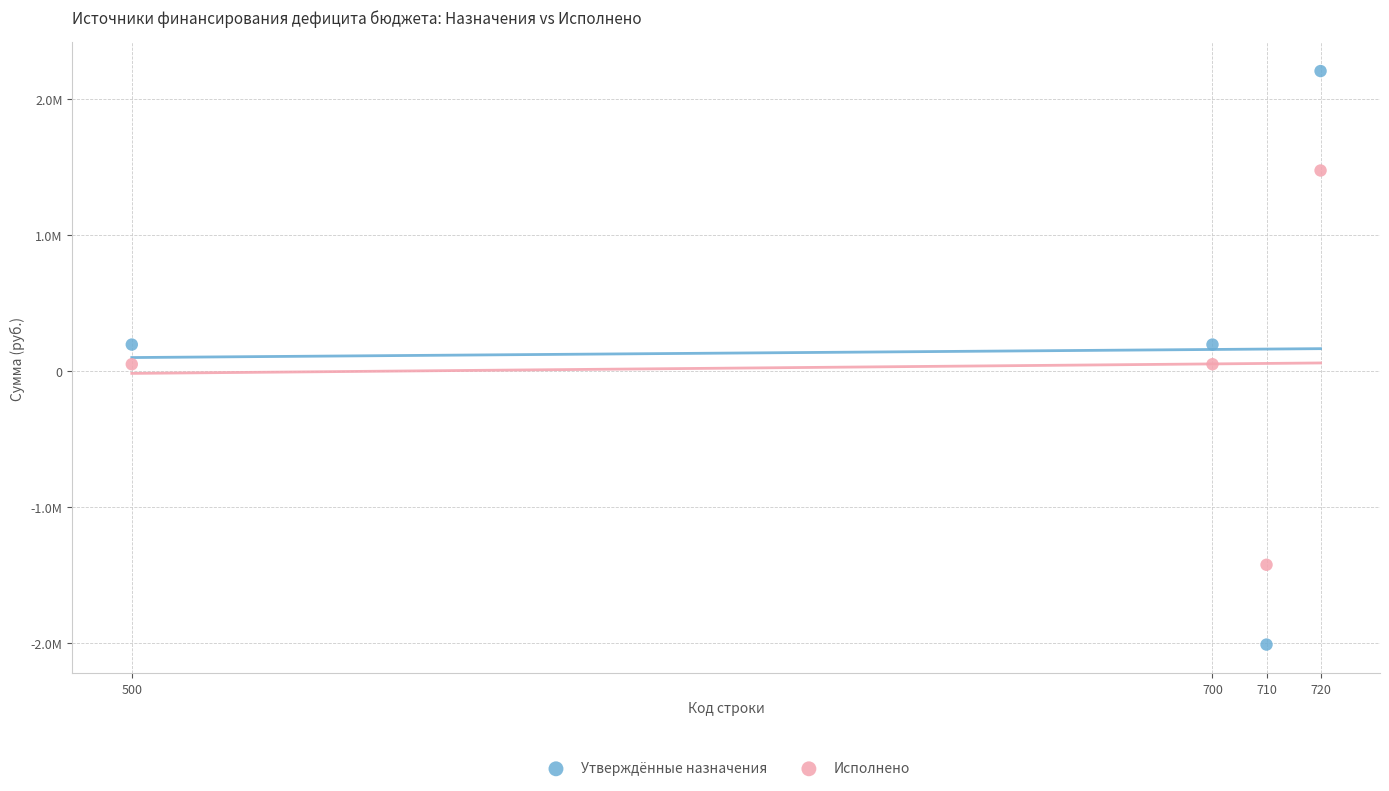

Which series contains the highest Y value?

Утверждённые назначения